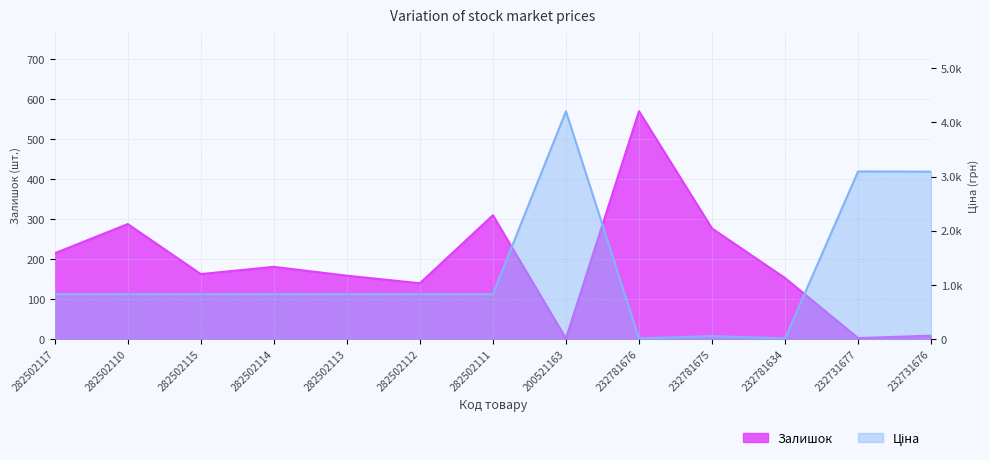

At which category does Залишок reach its first local peak?

282502110